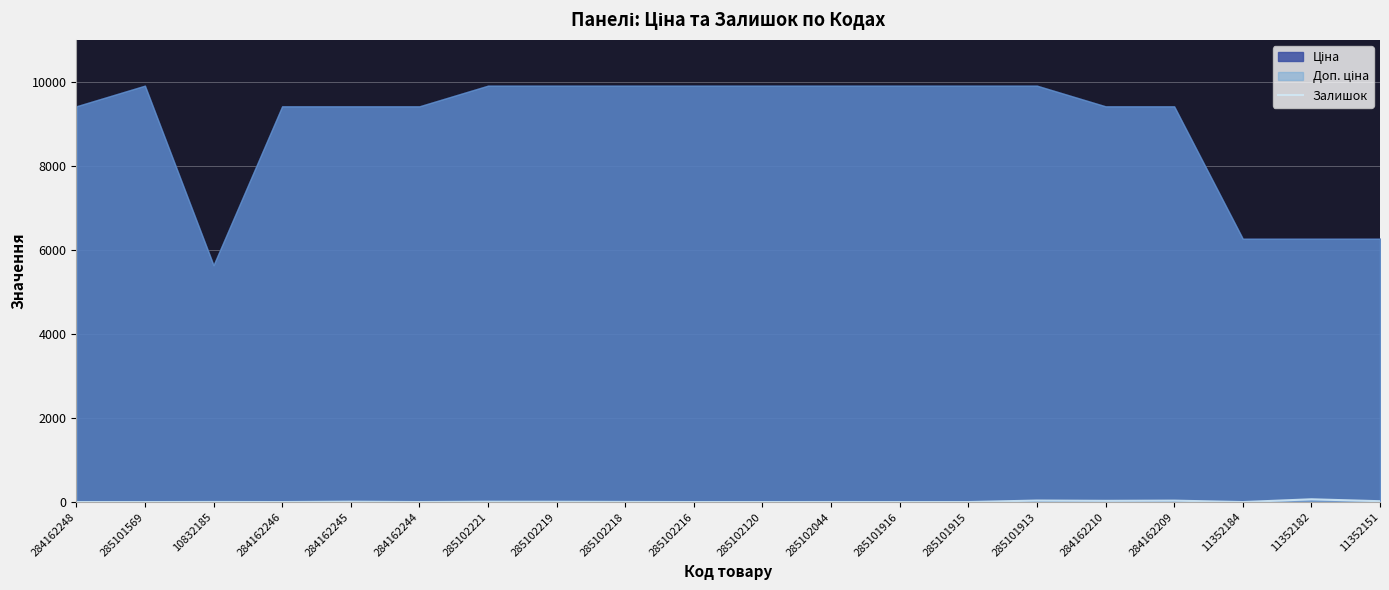

How many lines are shown in the chart?

1